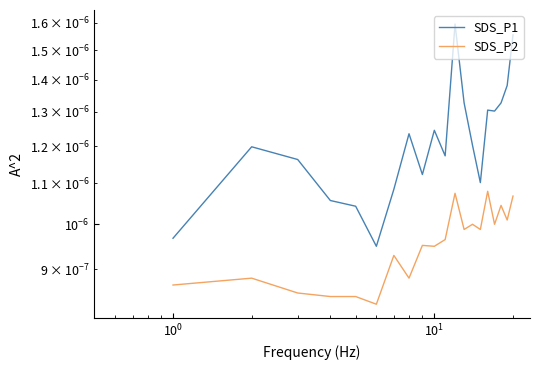

In SDS_P1, how many points are lower than both neighbors (excluding endpoints)?

5